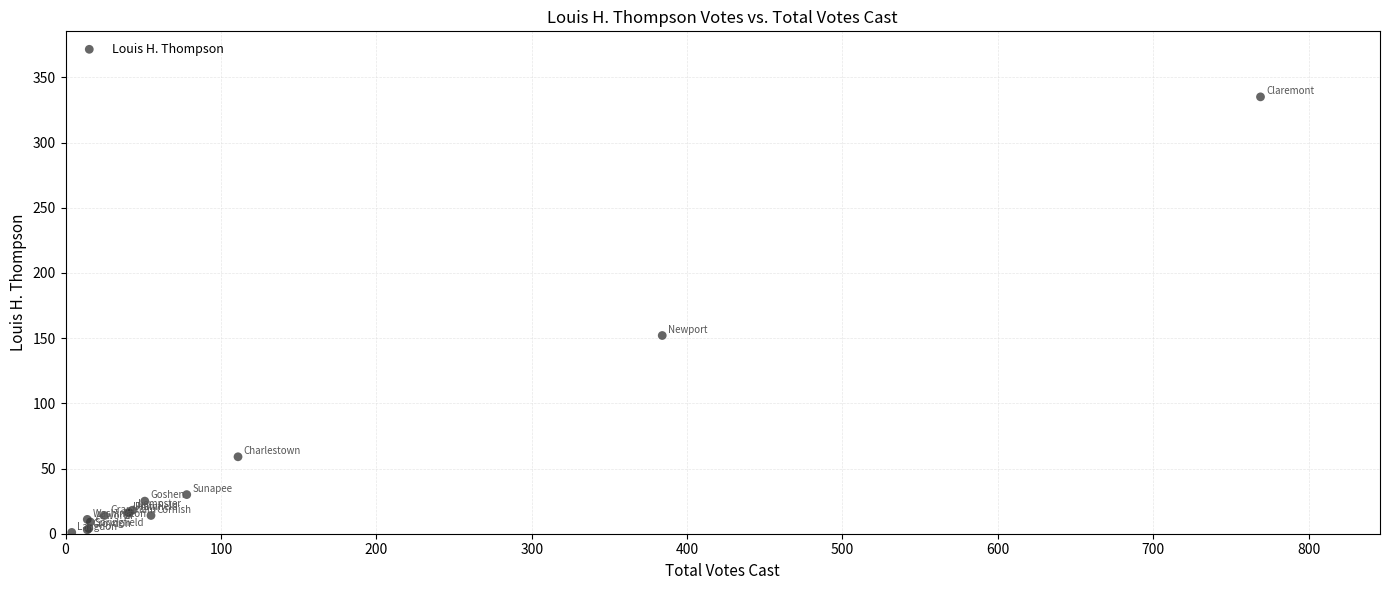

What Y value in the scatter plot is closest to 168?

152